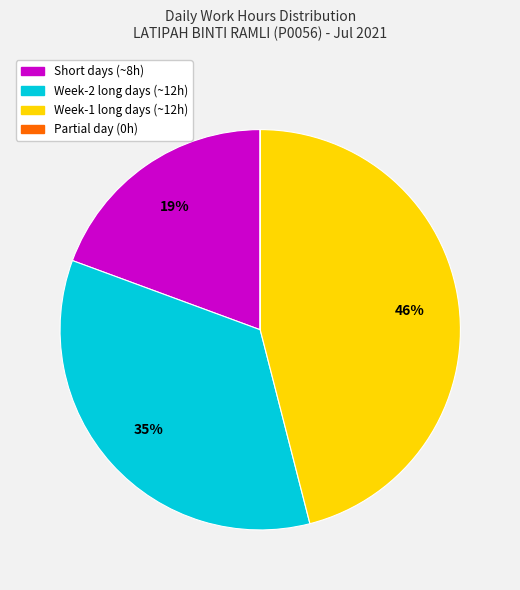

To the nearest percent, what is the difference between the largest and smallest slice percentages?

46%